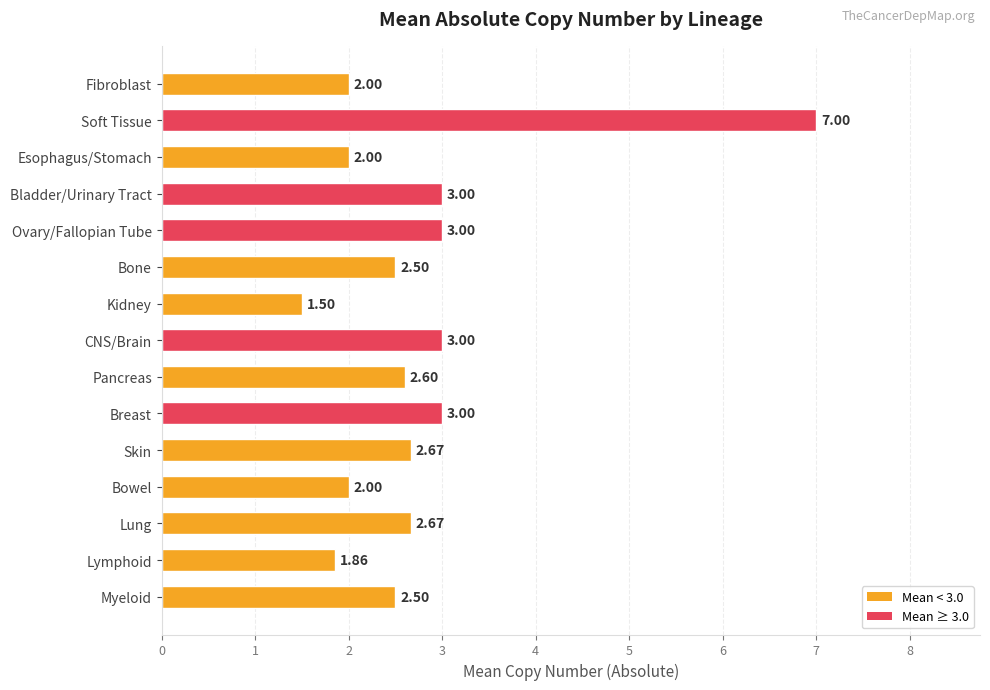

Approximately how many times larger is the value at CNS/Brain compared to Bone?

1.2